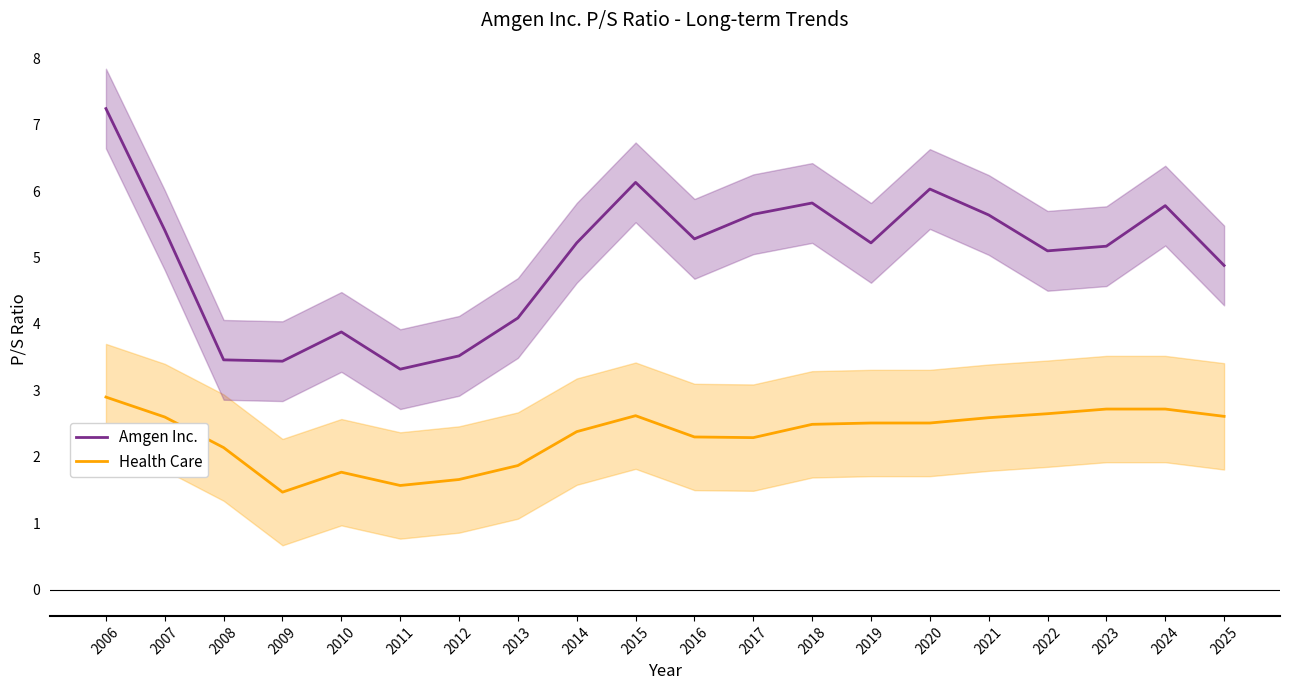

Where is the first local maximum for Amgen Inc.?

2010